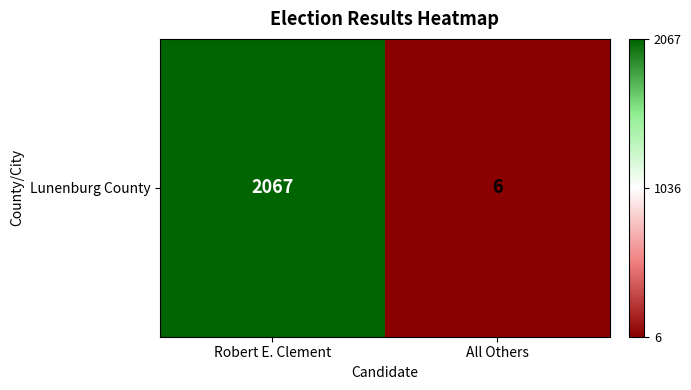

What is the sum of the values at Robert E. Clement and All Others?

2073